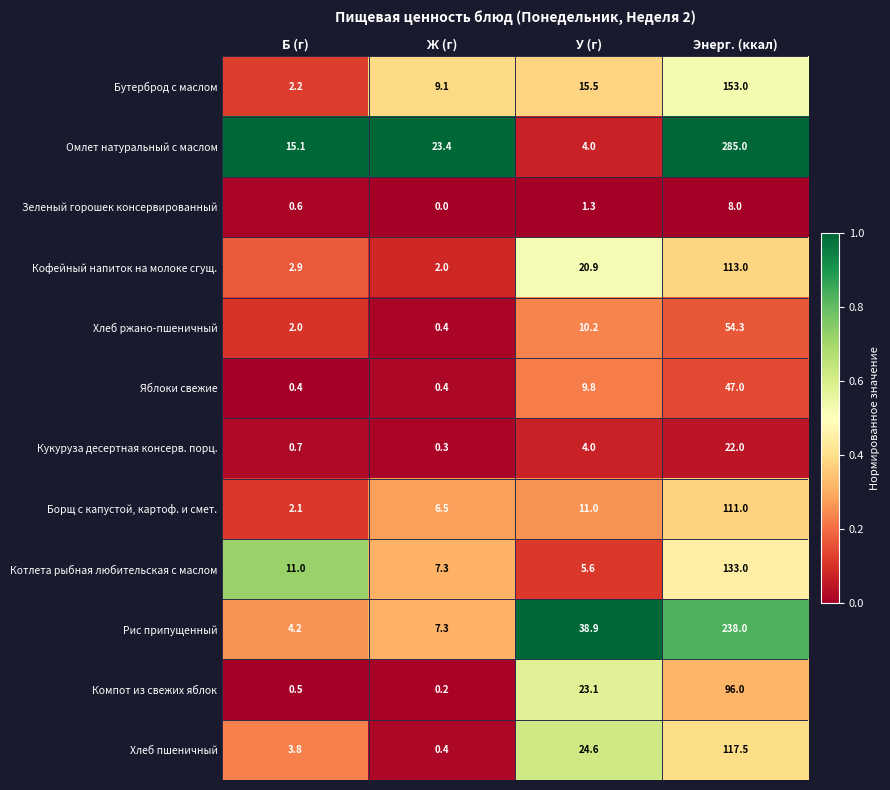

Between Б (г) and Ж (г), which series saw the biggest shift?

Омлет натуральный с маслом